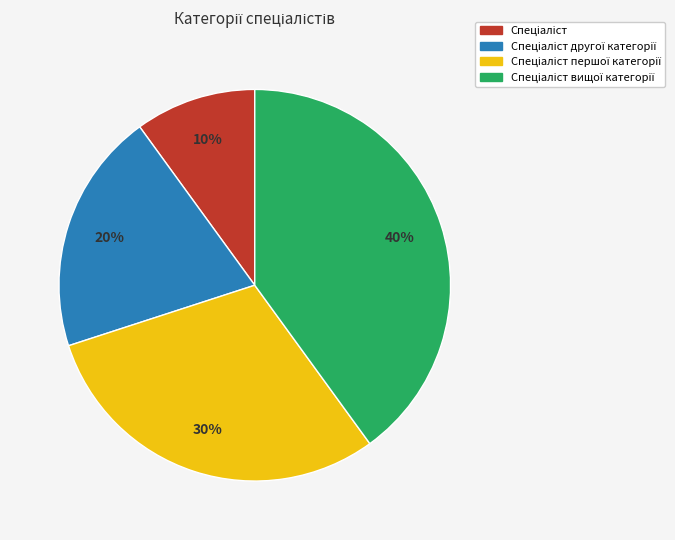

Is there a majority slice in this chart?

No